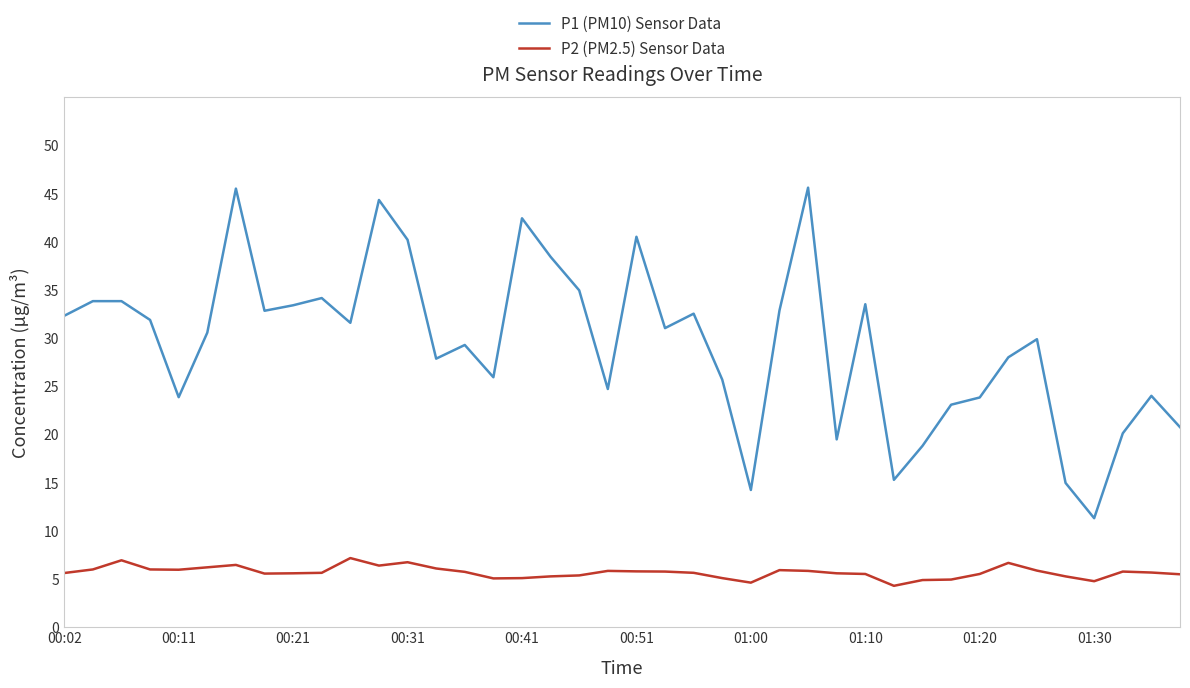

What is the lowest value of the P2 (PM2.5) Sensor Data series?

4.3